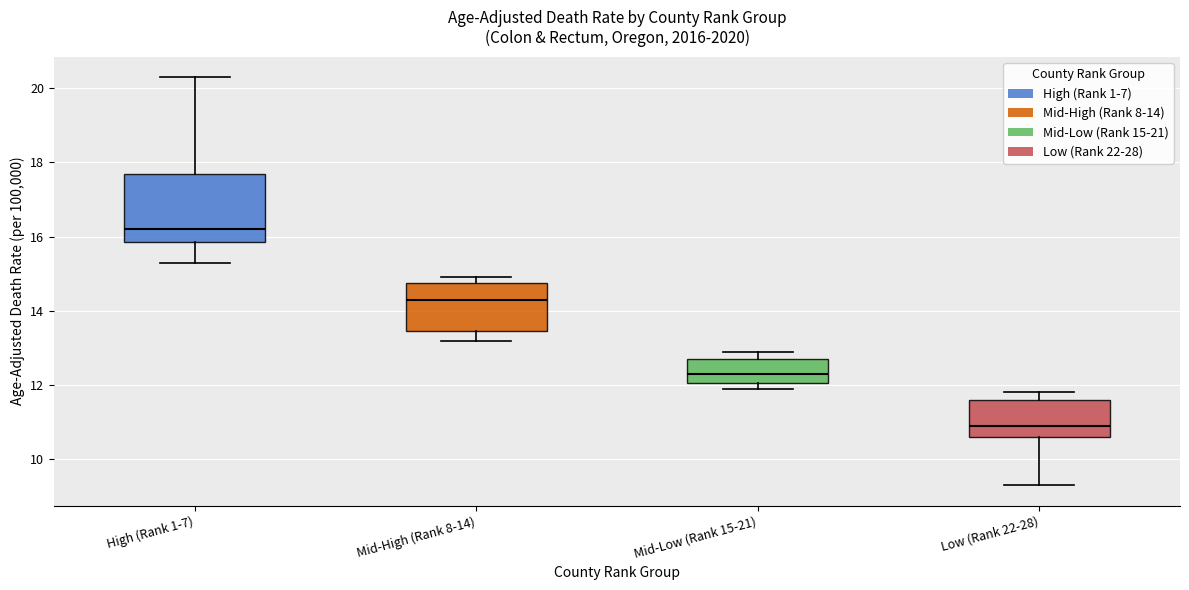

Reading left to right, transcribe this box plot: for each box, give where its median line is, the range the box spans, and where its two whiskers end, as read against the y-axis. The values are not printed on the chart, so give them approximately, as read against the axis.

High (Rank 1-7): median 16.2, box 15.8 to 17.8, whiskers 15.4 to 20.4
Mid-High (Rank 8-14): median 14.4, box 13.4 to 14.8, whiskers 13.2 to 15.0
Mid-Low (Rank 15-21): median 12.4, box 12.0 to 12.8, whiskers 12.0 (just below the box's lower edge) to 13.0
Low (Rank 22-28): median 11.0, box 10.6 to 11.6, whiskers 9.4 to 11.8